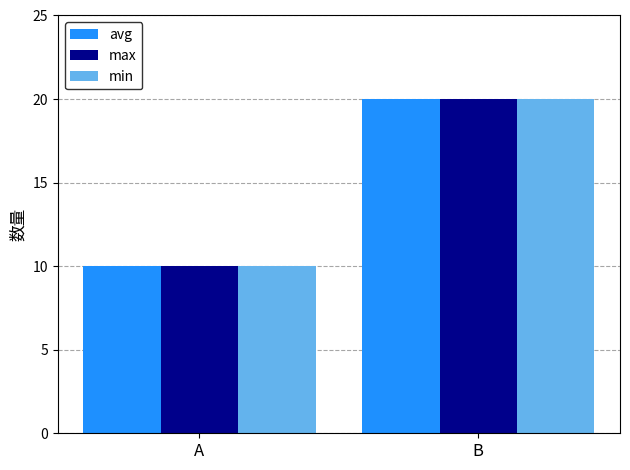

What is the maximum value for avg?

20